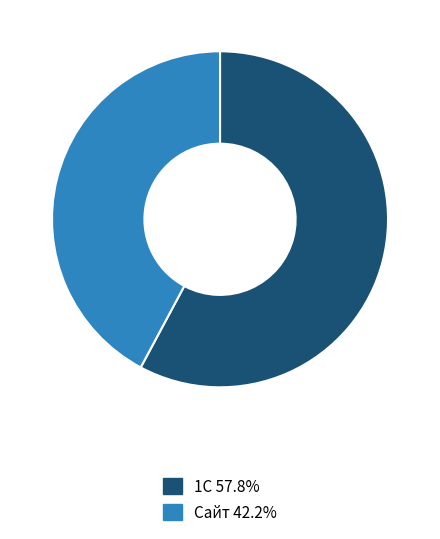

The 1С slice represents 58% of the pie. True or false?

True